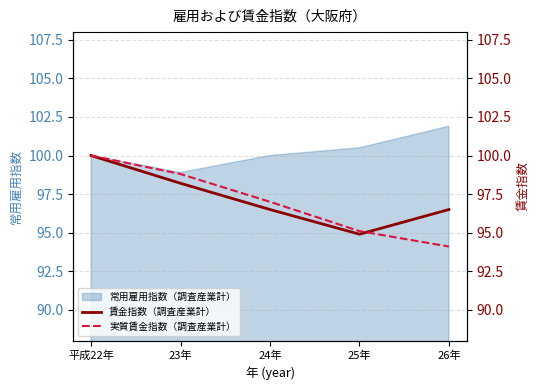

What is the average value of the 賃金指数（調査産業計） series?

97.2